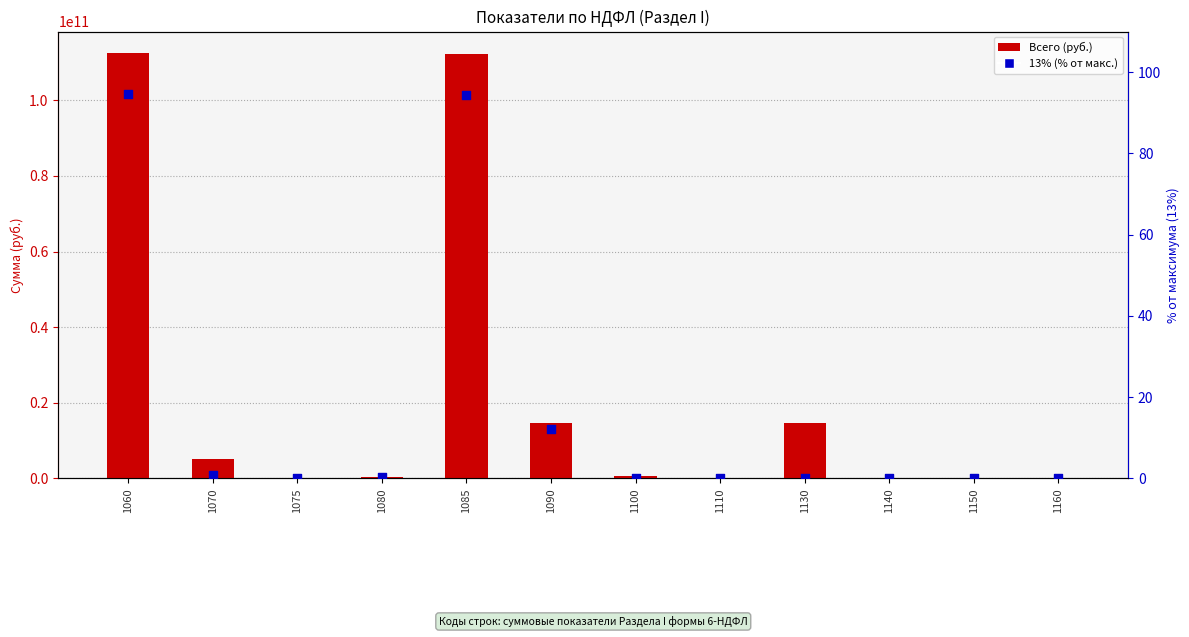

What is the total value across all series at 1150?

15655861.0